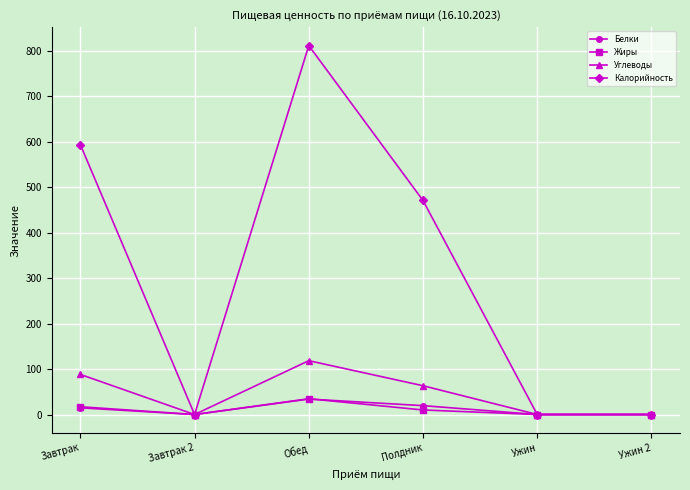

True or false: Калорийность has more than 0 points higher than both neighbors.

True